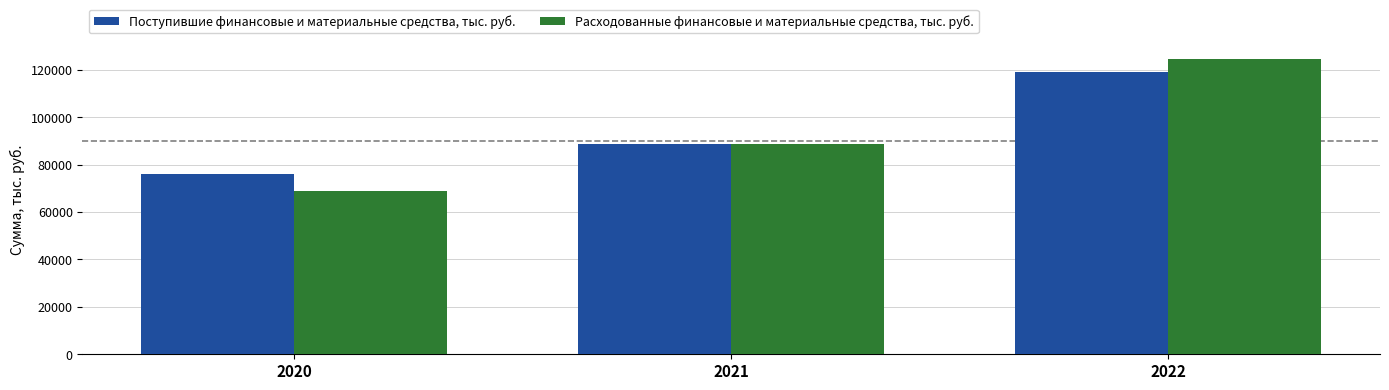

At which category is the sum across all series the highest?

2022